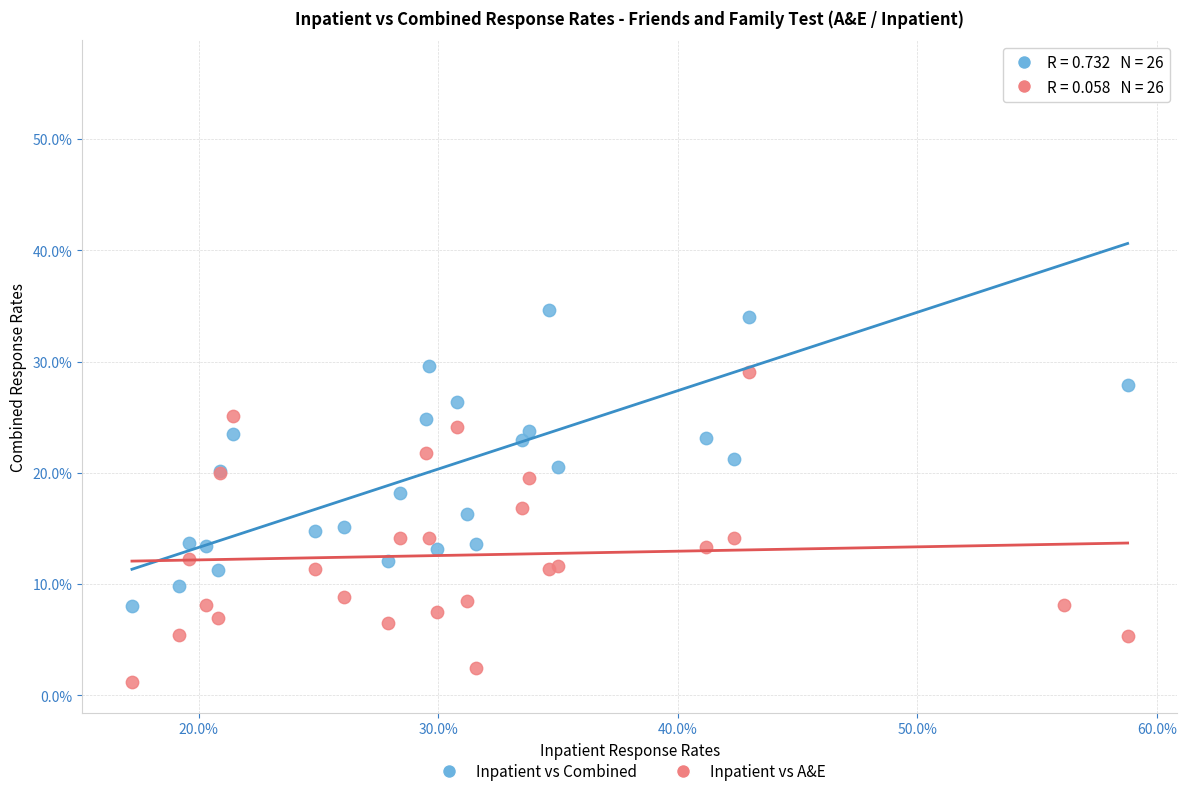

Which series has the widest spread of Y values?

Inpatient vs Combined